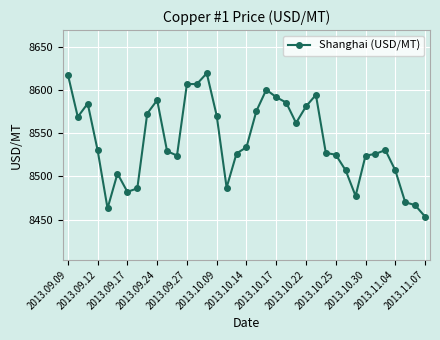

What is the value of the 12th point from the left?

8524.2